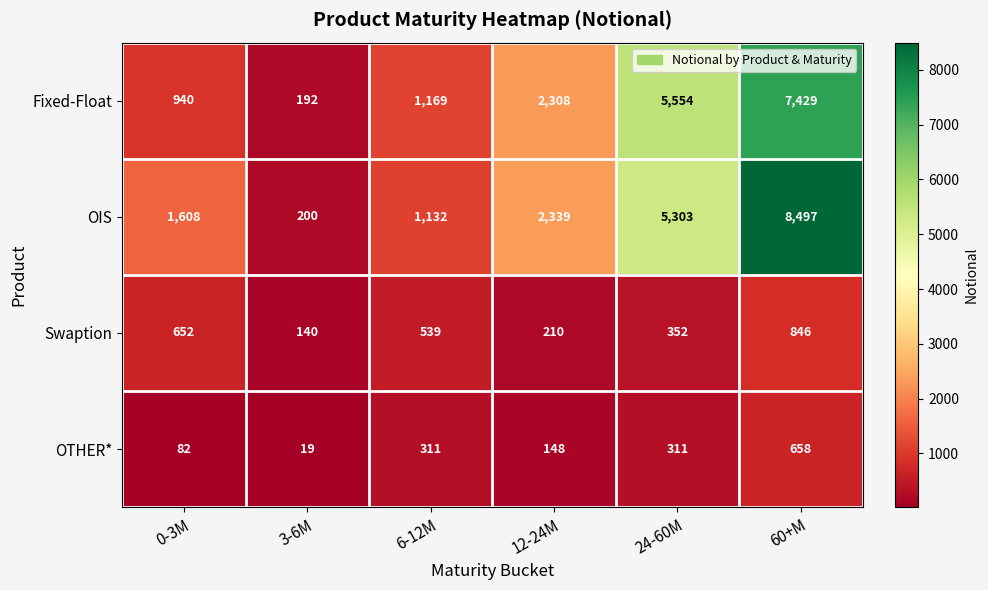

Is it true that OIS equals 13770 at 60+M?

False